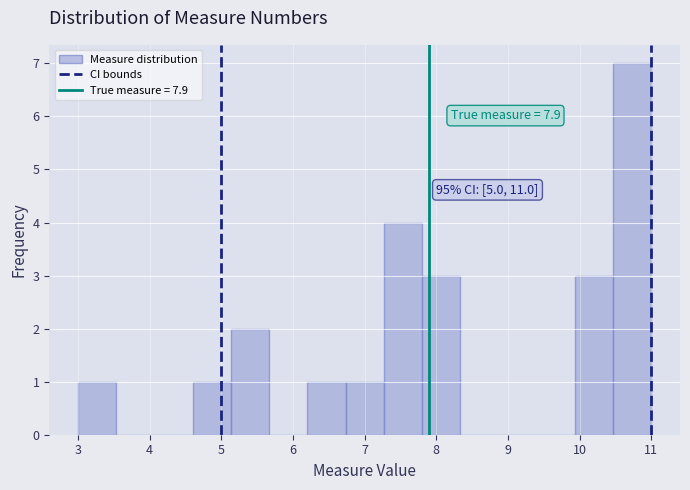

Which range on the x-axis has the tallest bar?

10.5 to 11.0